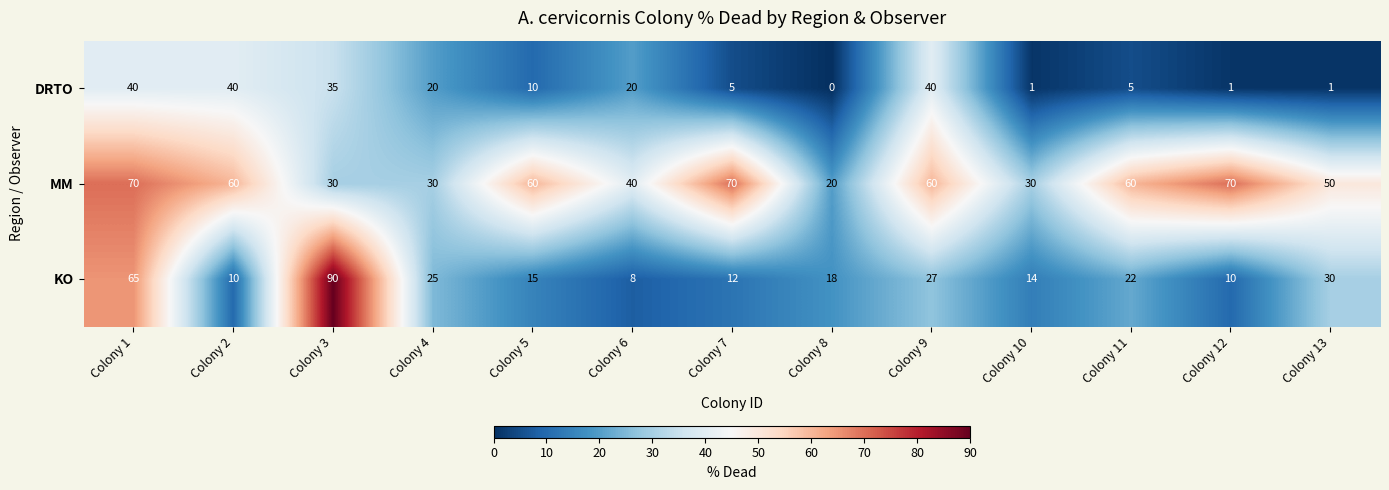

Which series has the largest total across all categories?

MM